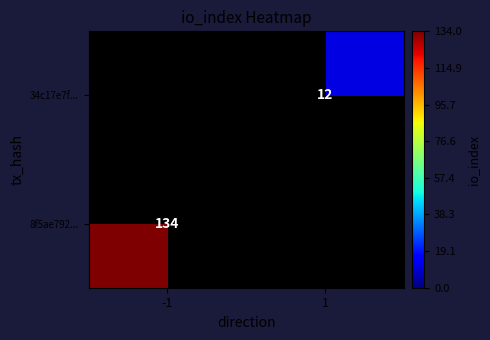

Between -1 and 1, which is larger?

-1